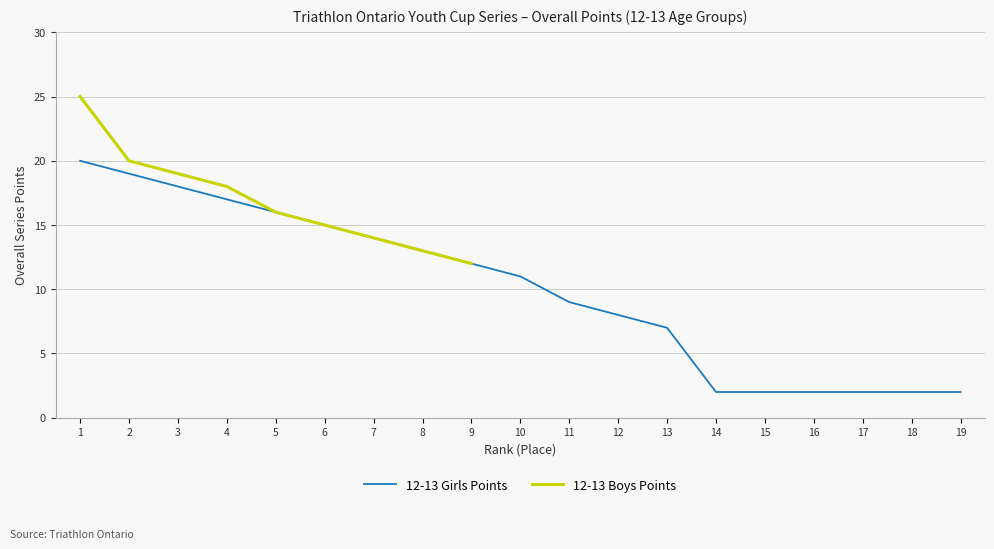

What is the average value?

10